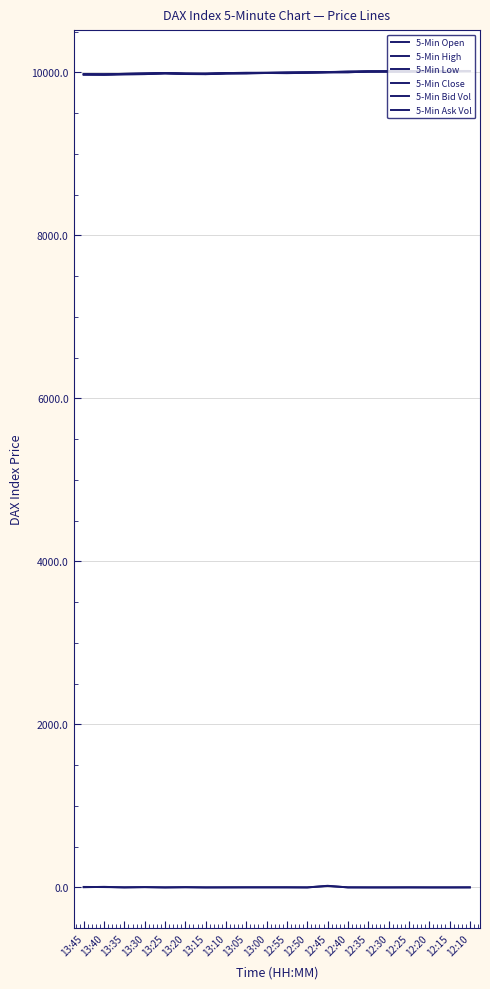

Which series has the largest range (max minus min)?

5-Min Low